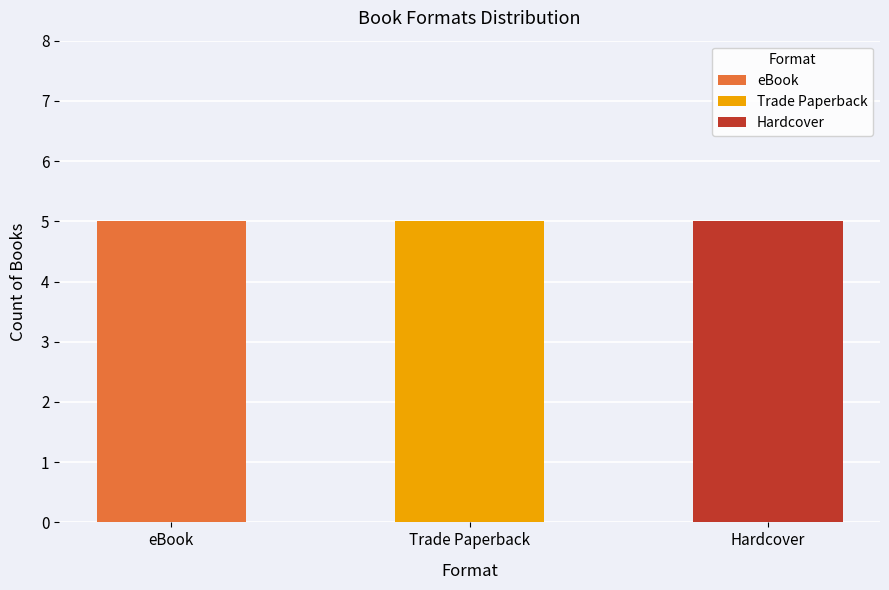

What are all the series names shown in the legend?

eBook, Trade Paperback, Hardcover